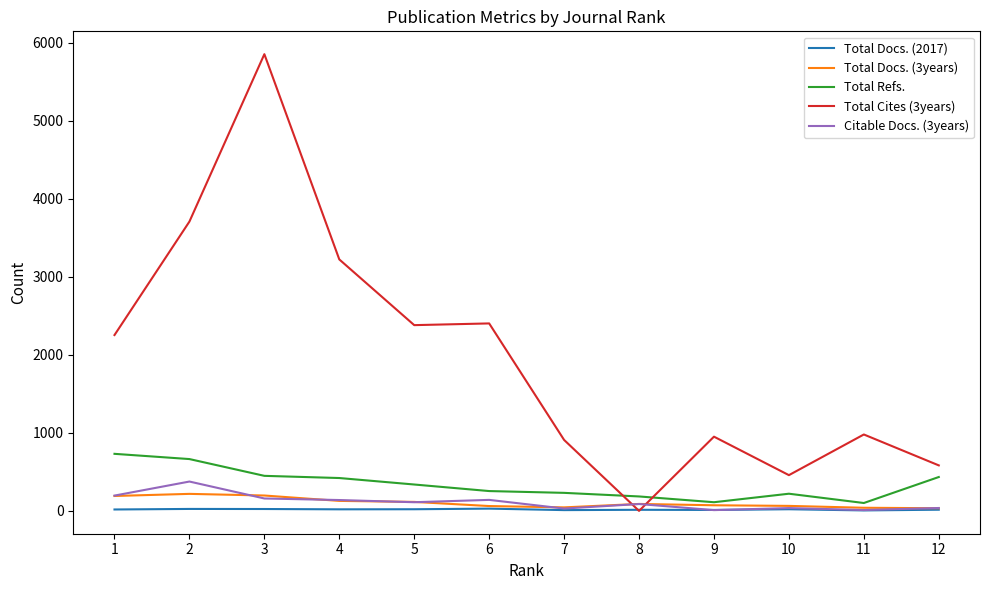

Which series has the largest total across all categories?

Total Cites (3years)